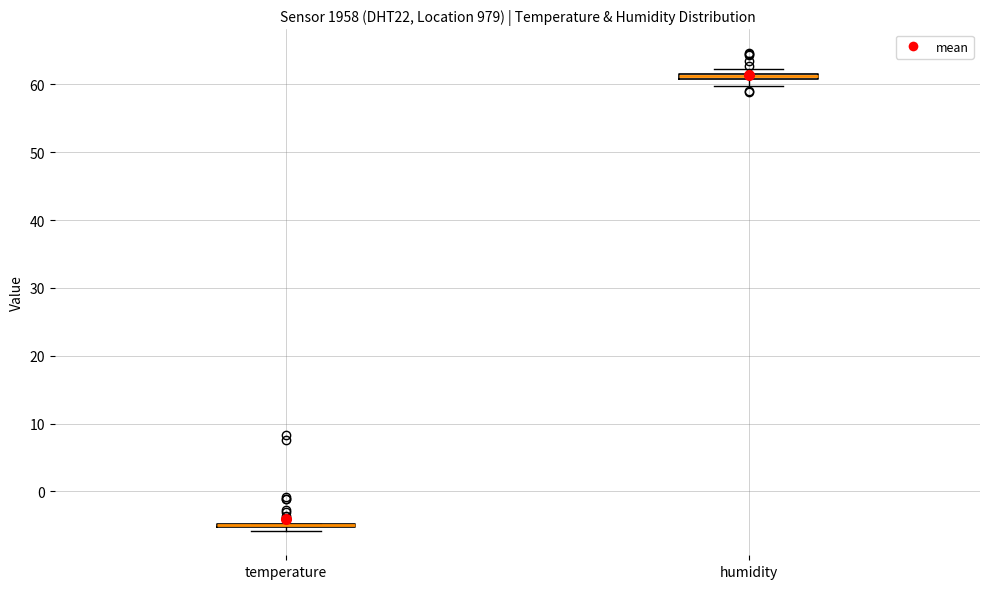

Where is the lower edge of the box for humidity on the y-axis? The values are not printed on the chart, so give them approximately, as read against the axis.

61